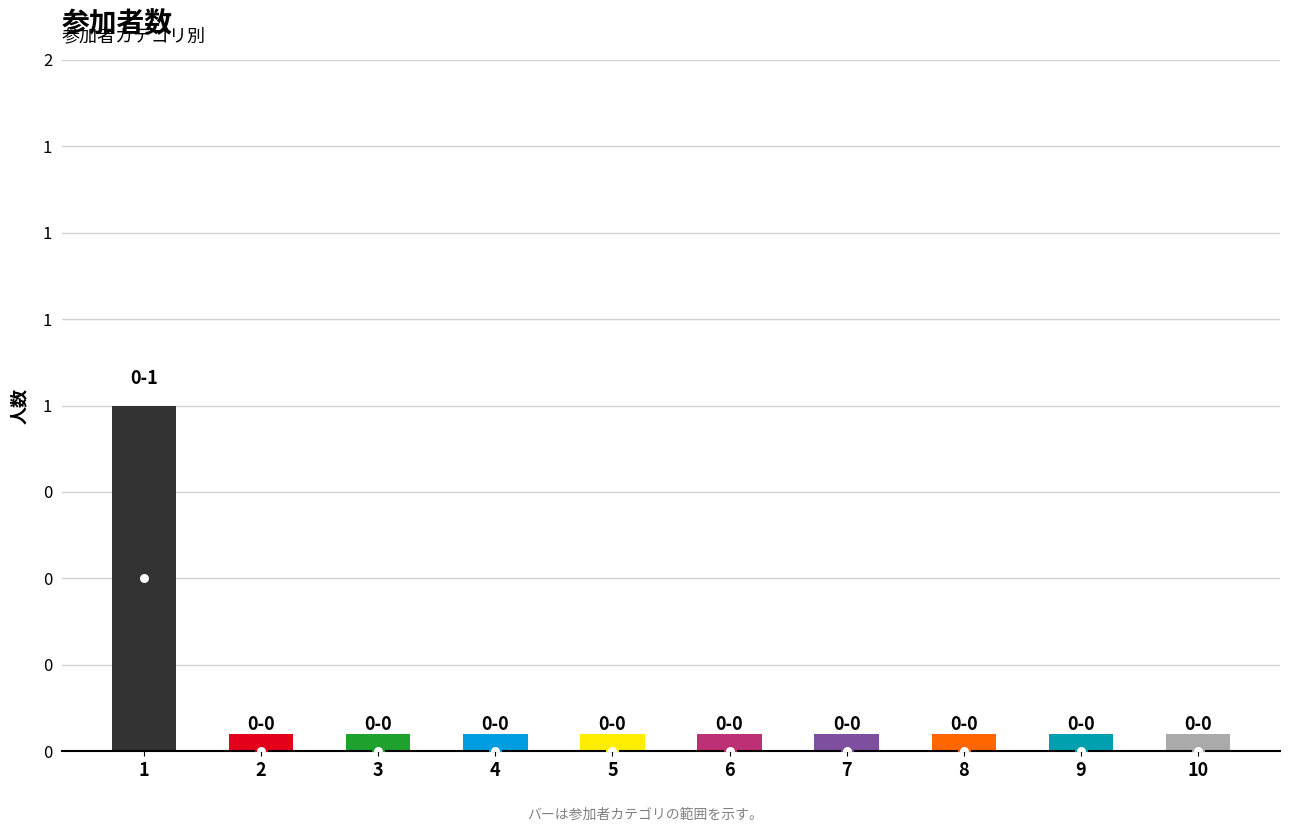

The value at 5 is 0. True or false?

True